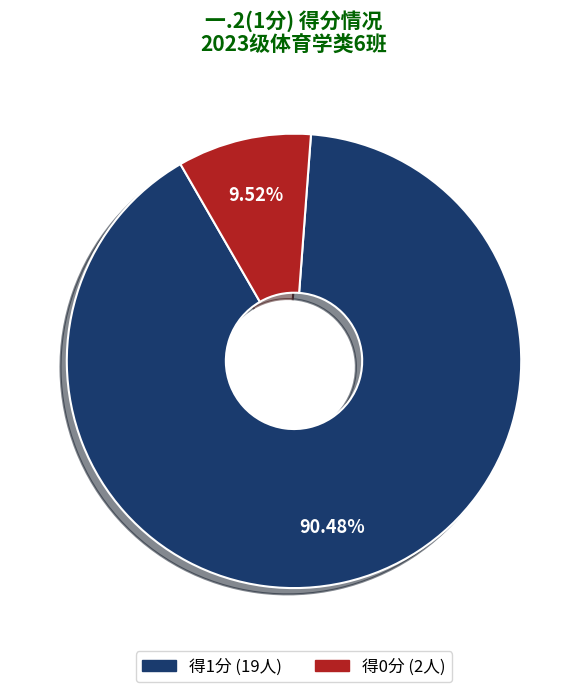

Is there any slice that represents more than half of the pie?

Yes